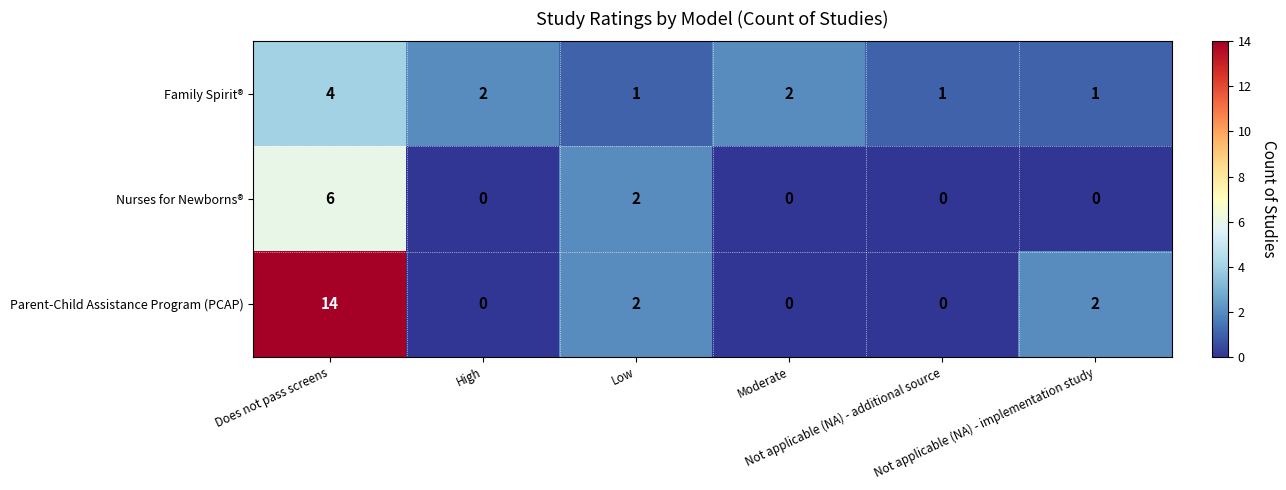

Count the Nurses for Newborns® values in the range 0 to 2.

5